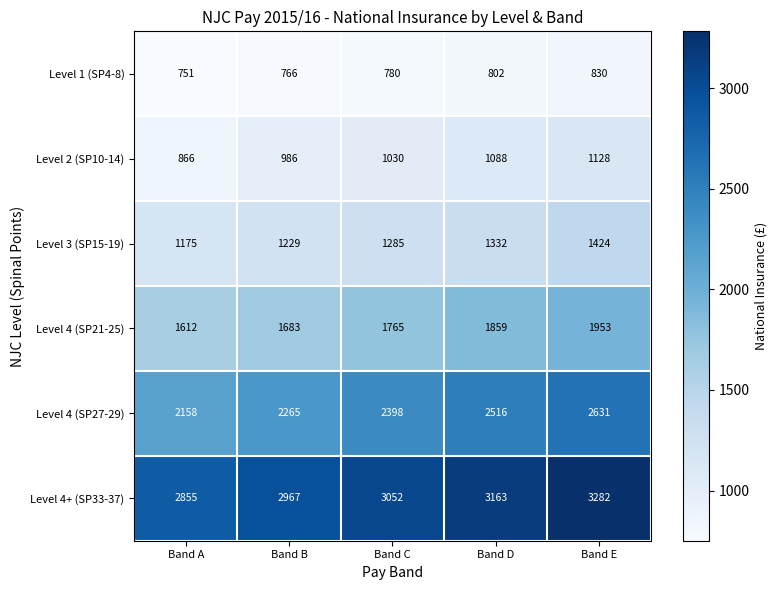

Where is Level 4 (SP21-25) nearest to the value 1782?

Band C